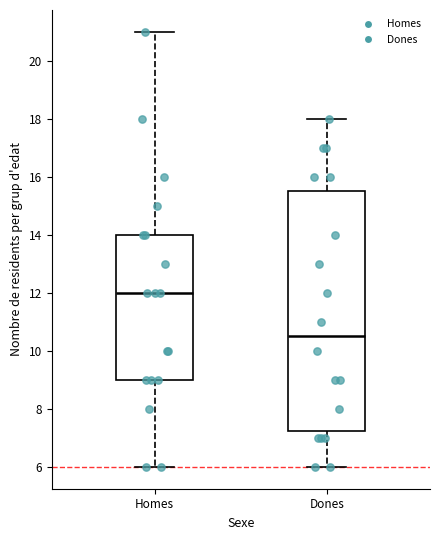

Reading left to right, read every box against the y-axis: the position of its median line, the range the box covers, and the ends of its whiskers. The values are not printed on the chart, so give them approximately, as read against the axis.

Homes: median 12.0, box 9.0 to 14.0, whiskers 6.0 to 21.0
Dones: median 10.6, box 7.2 to 15.6, whiskers 6.0 to 18.0